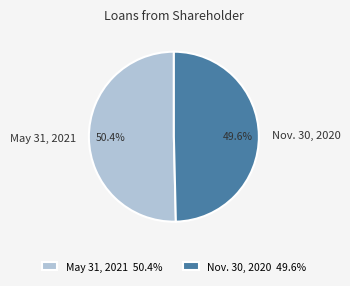

To the nearest percent, what is the difference between the May 31, 2021 and Nov. 30, 2020 slice percentages?

1%